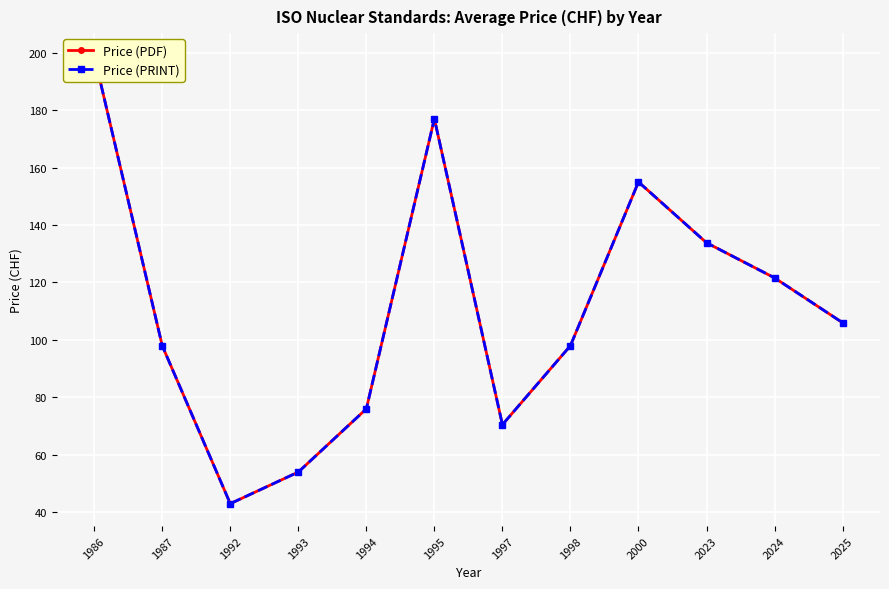

Is this an area chart (filled region under the line)?

No